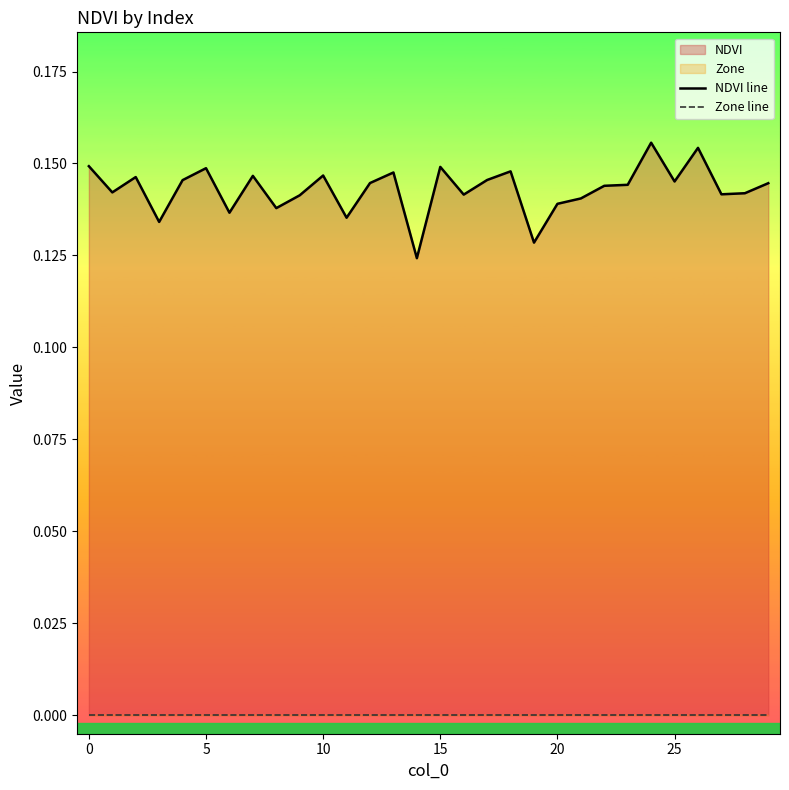

Count the NDVI line values in the range 0 to 1.

30